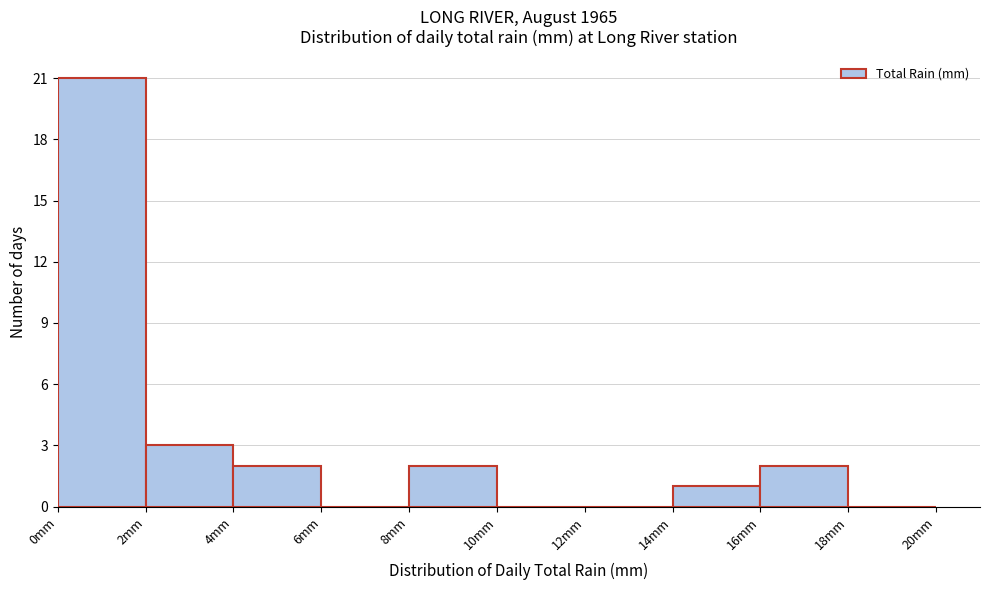

What is the height of the bar covering 14 to 16 on the x-axis? The values are not printed on the chart, so give them approximately, as read against the axis.

1